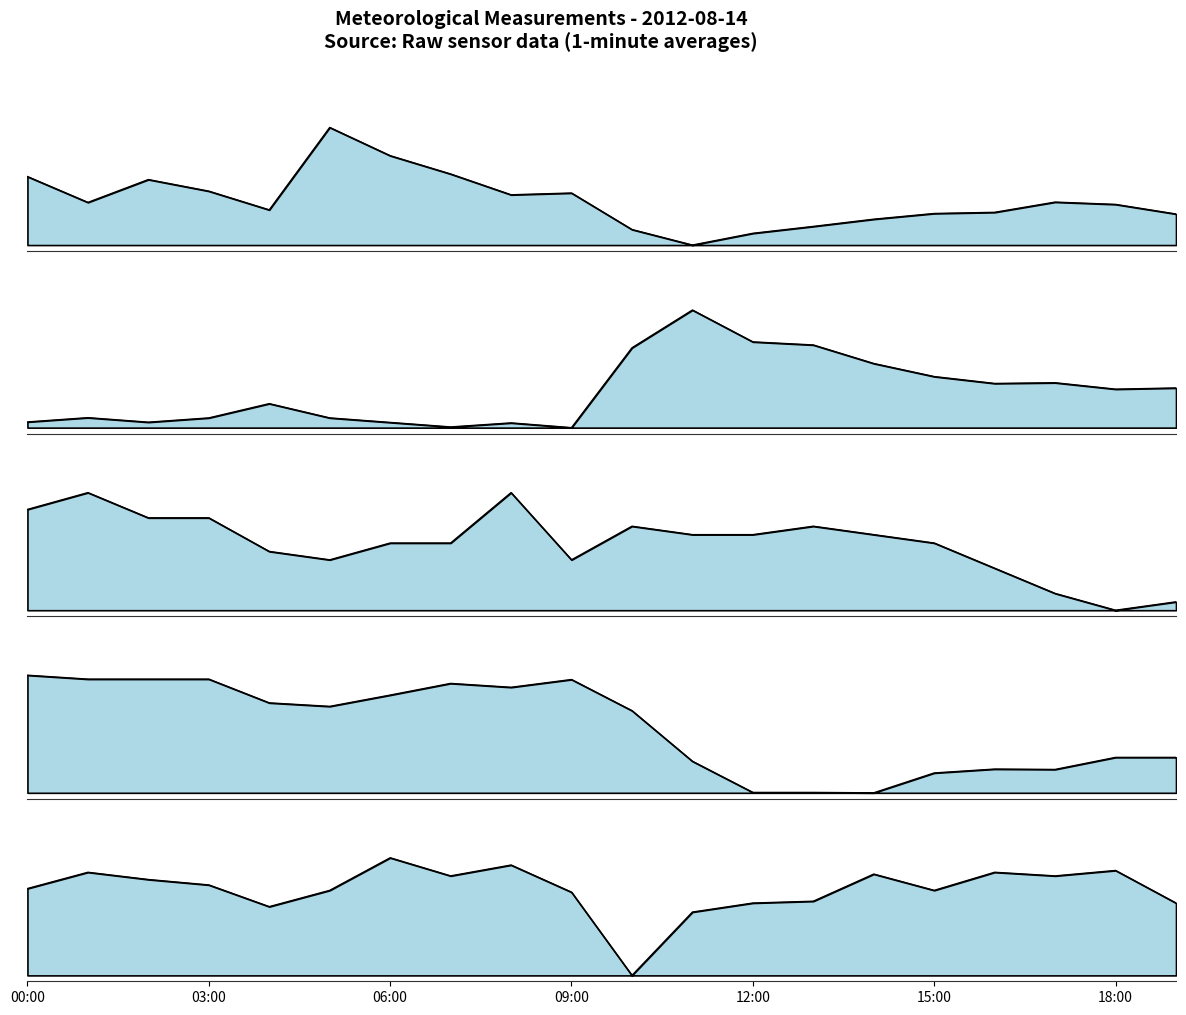

How many lines are shown in the chart?

5